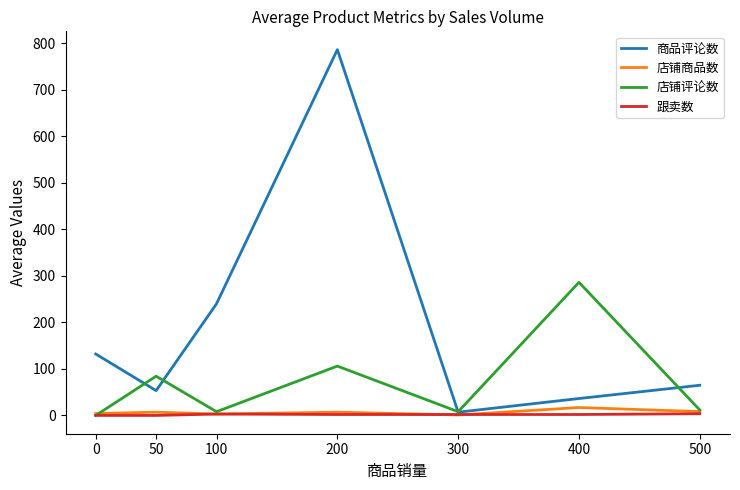

At how many categories does at least one series exceed 744?

1